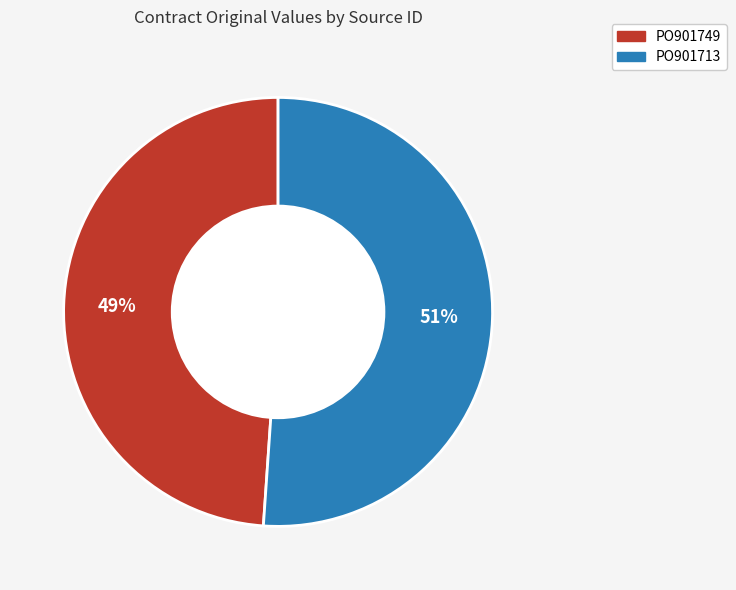

What is the majority slice?

PO901713